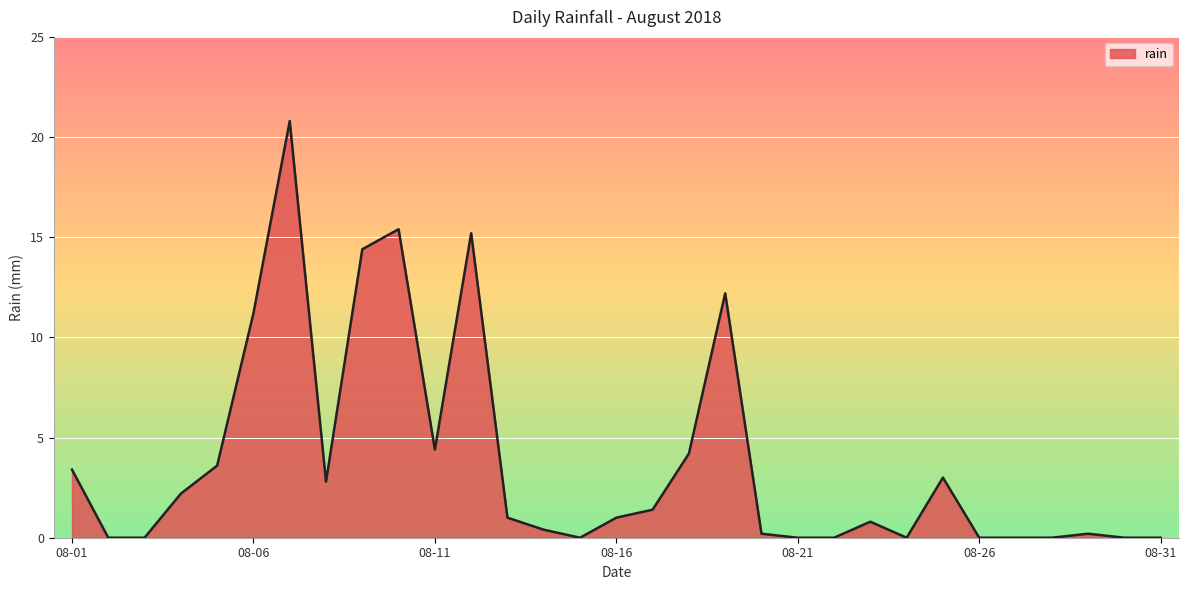

Reading left to right, list all the values displayed in this chart.

3.4	0.0	0.0	2.2	3.6	11.2	20.8	2.8	14.4	15.4	4.4	15.2	1.0	0.4	0.0	1.0	1.4	4.2	12.2	0.2	0.0	0.0	0.8	0.0	3.0	0.0	0.0	0.0	0.2	0.0	0.0